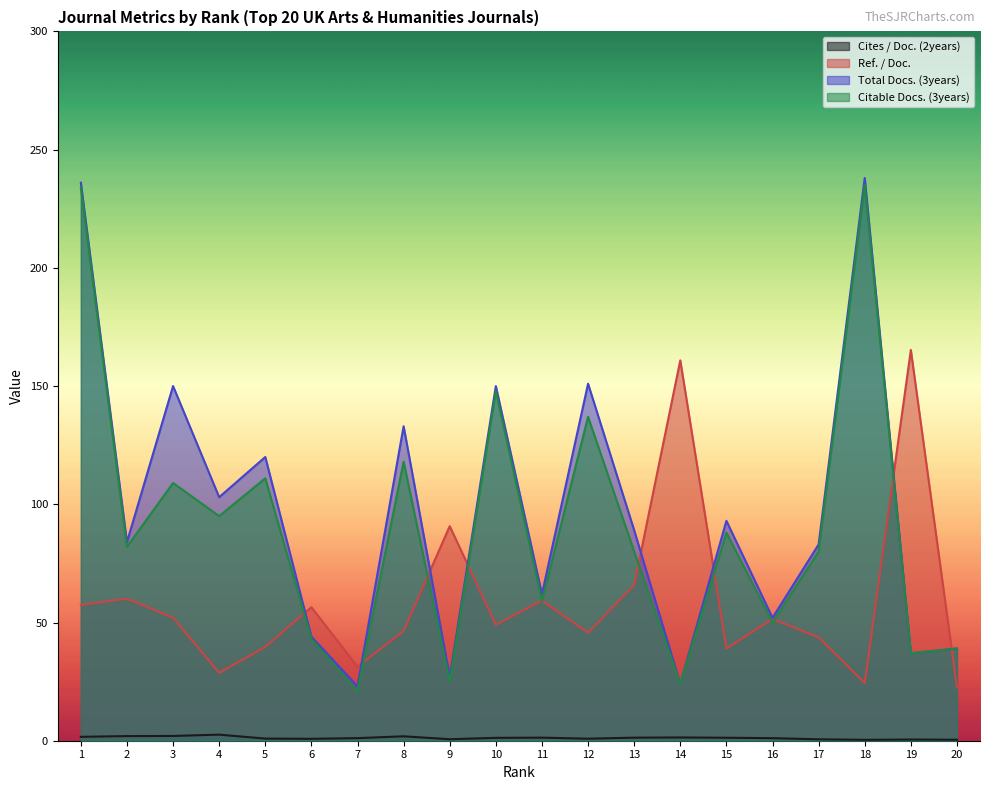

Reading left to right, extract all data points from this chart.

Cites / Doc. (2years): 1.6	2.0	2.0	2.6	0.9	0.8	1.1	1.9	0.6	1.2	1.3	0.9	1.3	1.4	1.3	1.1	0.6	0.4	0.5	0.4
Ref. / Doc.: 57.4	60.1	52.0	28.7	39.7	56.5	31.3	46.4	90.8	49.0	59.3	45.7	65.8	160.9	39.0	51.5	43.7	24.3	165.3	22.5
Total Docs. (3years): 236.0	84.0	150.0	103.0	120.0	44.0	23.0	133.0	27.0	150.0	62.0	151.0	89.0	24.0	93.0	52.0	83.0	238.0	37.0	39.0
Citable Docs. (3years): 234.0	82.0	109.0	95.0	111.0	43.0	21.0	118.0	25.0	148.0	59.0	137.0	80.0	24.0	88.0	50.0	80.0	235.0	37.0	39.0